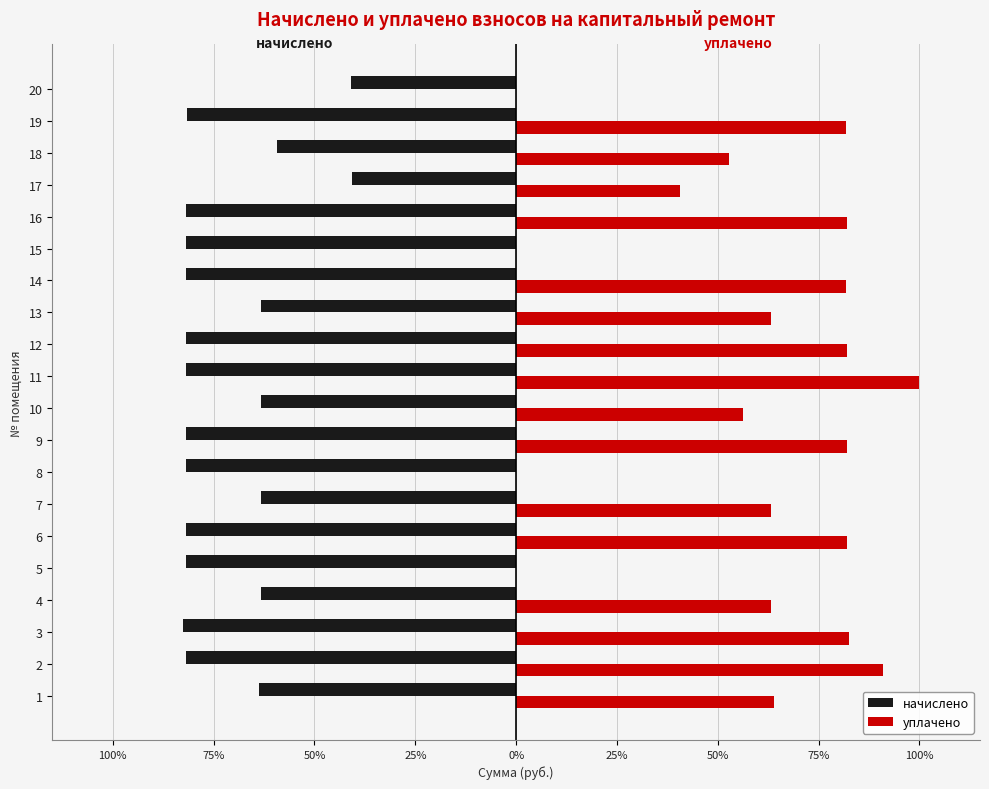

What are all the series names shown in the legend?

начислено, уплачено